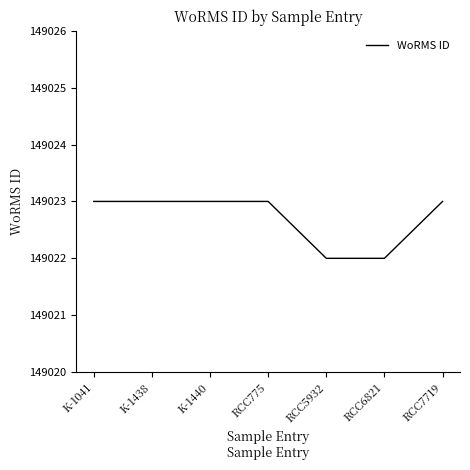

What is the sum of the values at RCC7719 and RCC6821?

298045